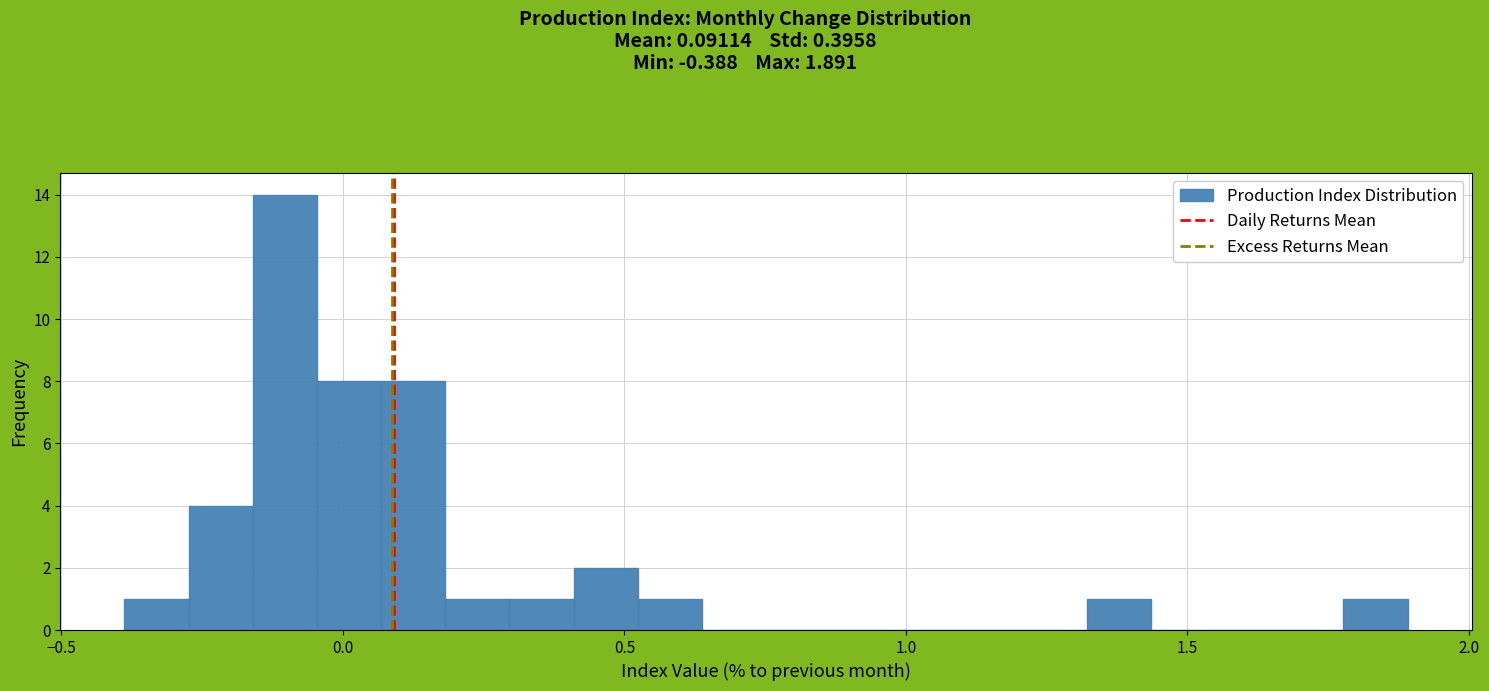

Around what value on the x-axis is the tallest bar? Give the approximate position of its centre, as read against the axis.

-0.10